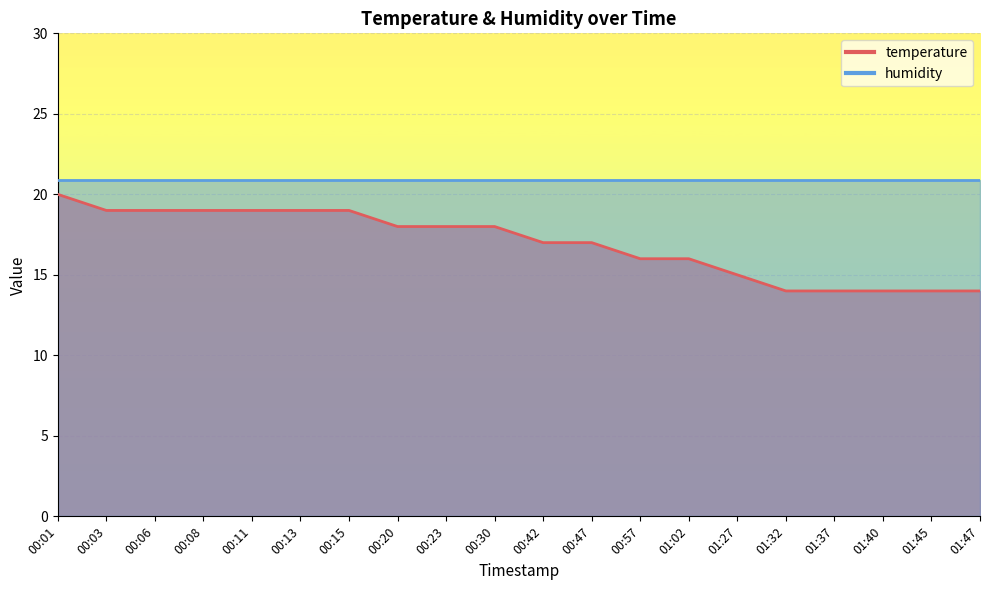

List the labels in order of value, smallest first.

01:32, 01:37, 01:40, 01:45, 01:47, 01:27, 00:57, 01:02, 00:42, 00:47, 00:20, 00:23, 00:30, 00:03, 00:06, 00:08, 00:11, 00:13, 00:15, 00:01